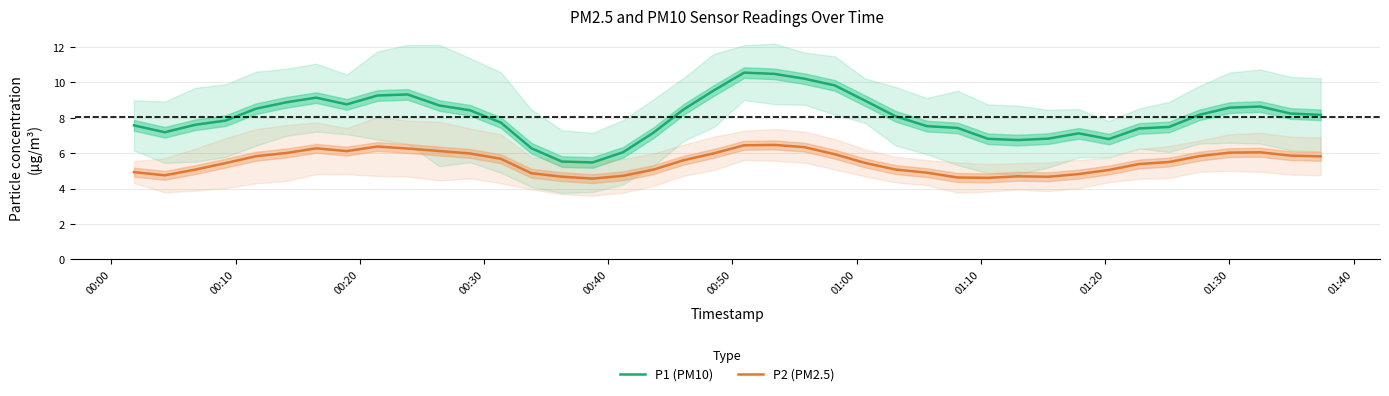

True or false: P1 (PM10) and P2 (PM2.5) intersect in this chart.

False